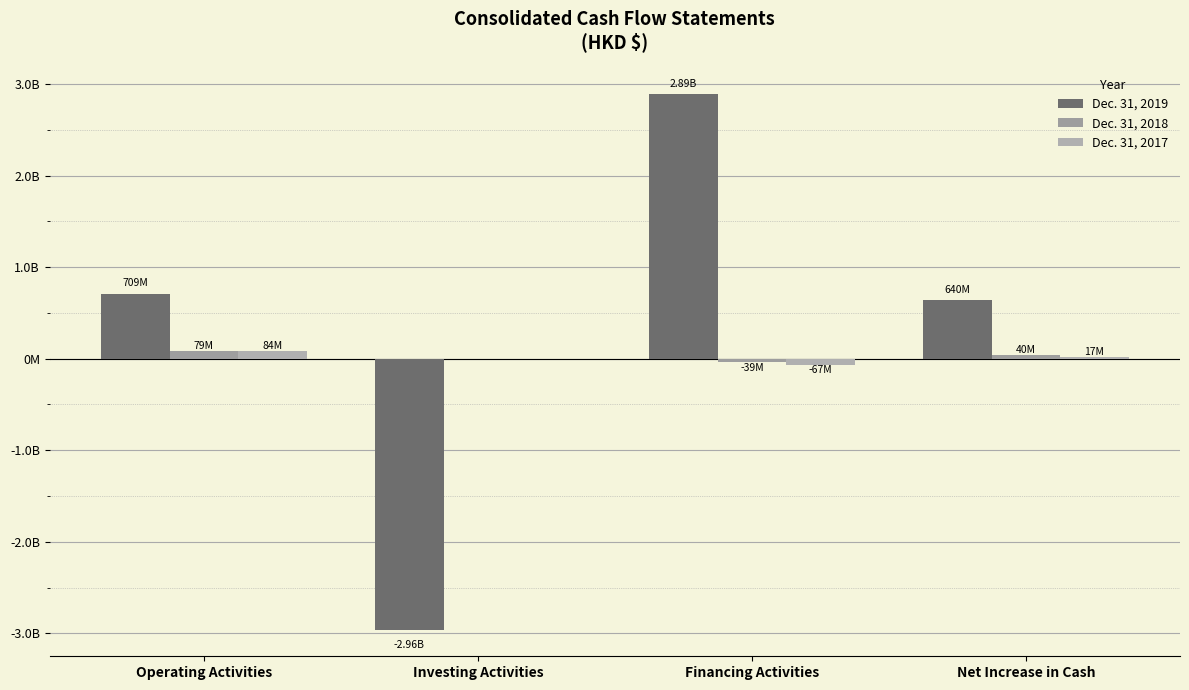

Reading left to right, extract all data points from this chart.

Dec. 31, 2019: Operating Activities=709499989	Investing Activities=-2957939860	Financing Activities=2888014824	Net Increase in Cash=639574953
Dec. 31, 2018: Operating Activities=79111594	Investing Activities=-14214	Financing Activities=-38657144	Net Increase in Cash=40440236
Dec. 31, 2017: Operating Activities=84326618	Investing Activities=-138704	Financing Activities=-67282459	Net Increase in Cash=16905455